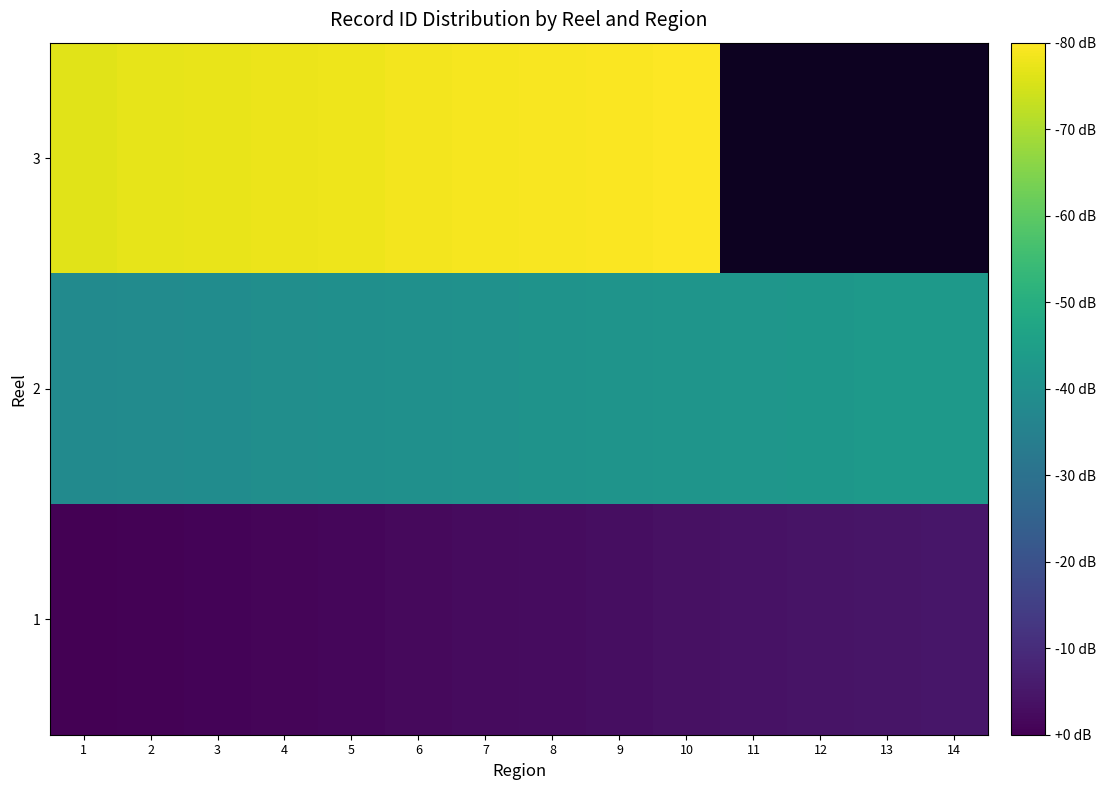

What is the difference between the maximum and minimum values in the 2 series?

5.0